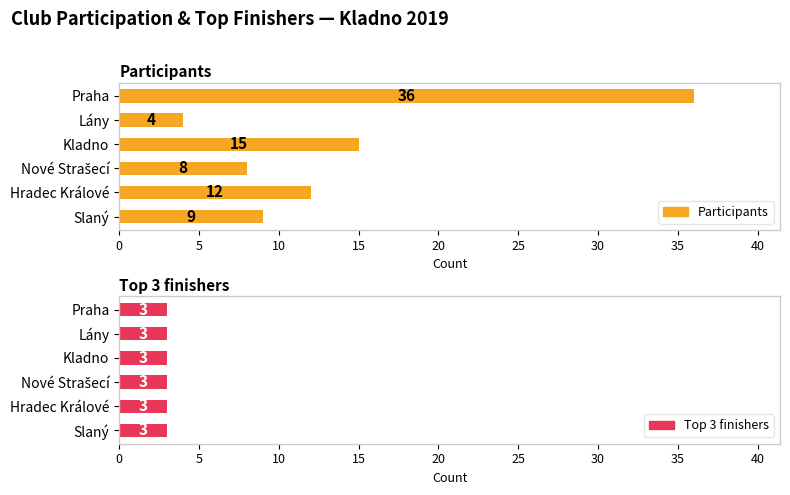

What is the minimum value for Participants?

4.0